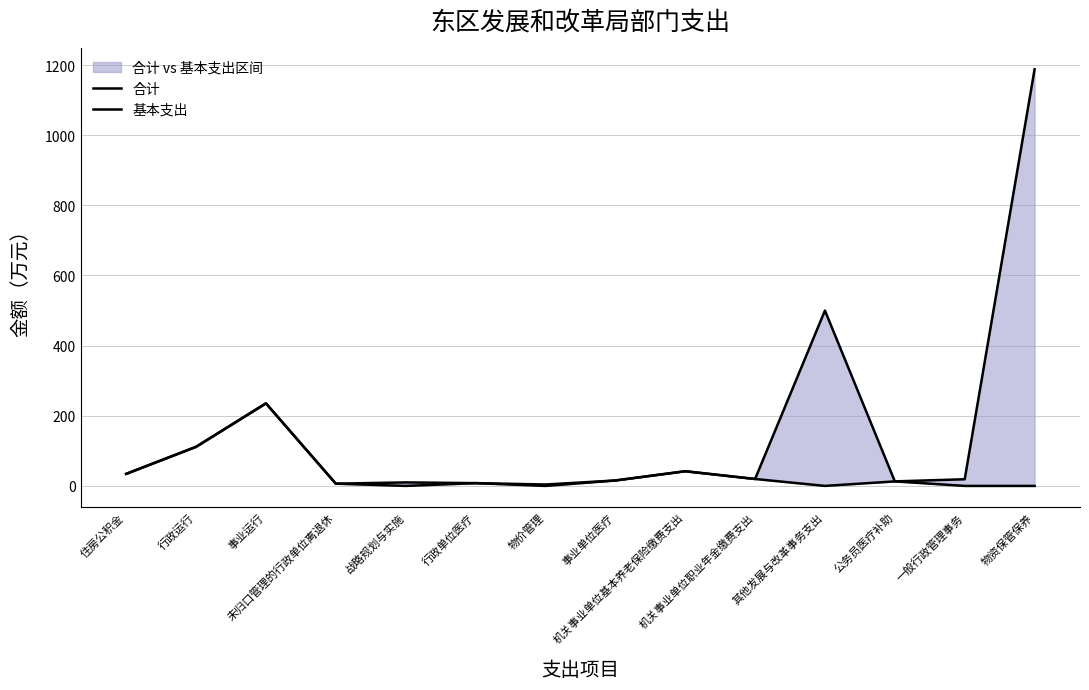

The 基本支出 series shows 7.7 at 机关事业单位职业年金缴费支出. True or false?

False